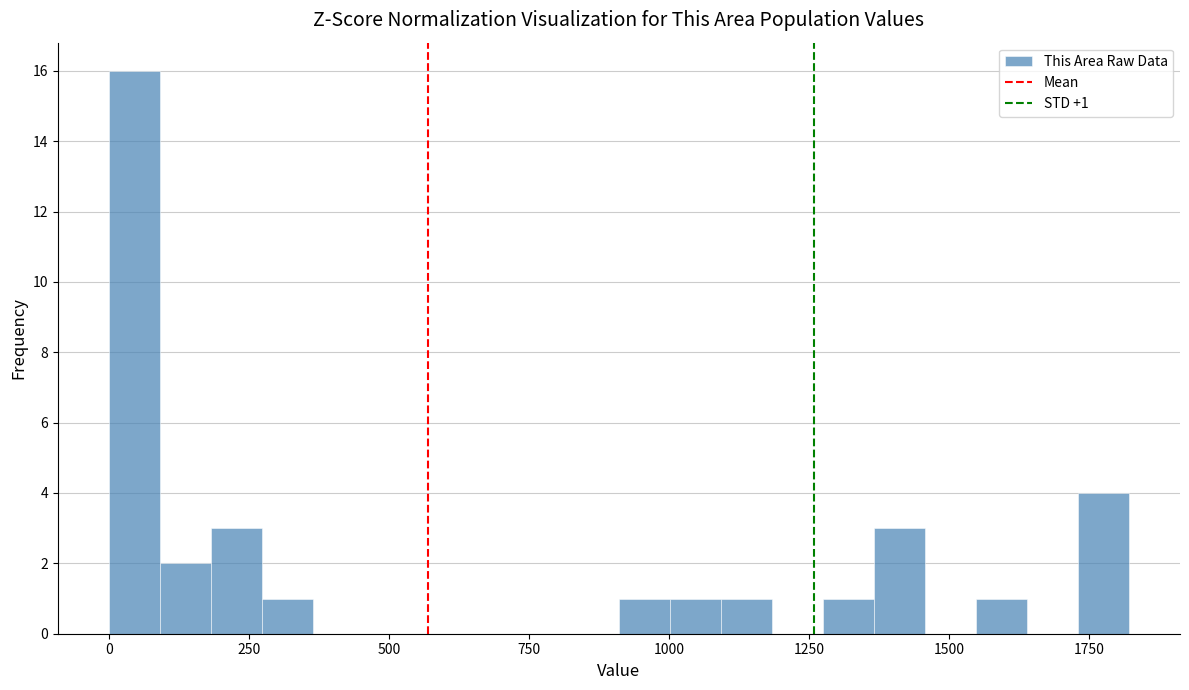

Around what value on the x-axis is the tallest bar? Give the approximate position of its centre, as read against the axis.

50